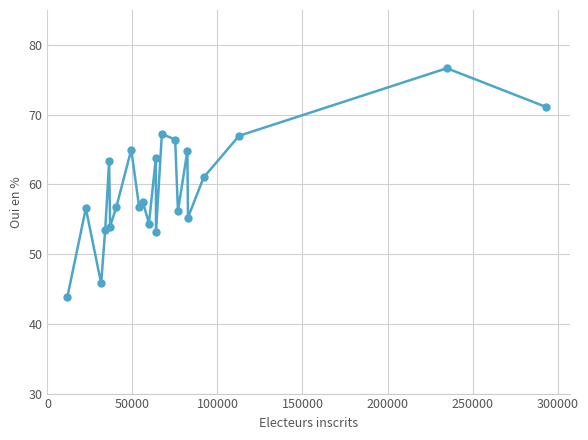

What is the difference between the second highest and second lowest values?

25.3